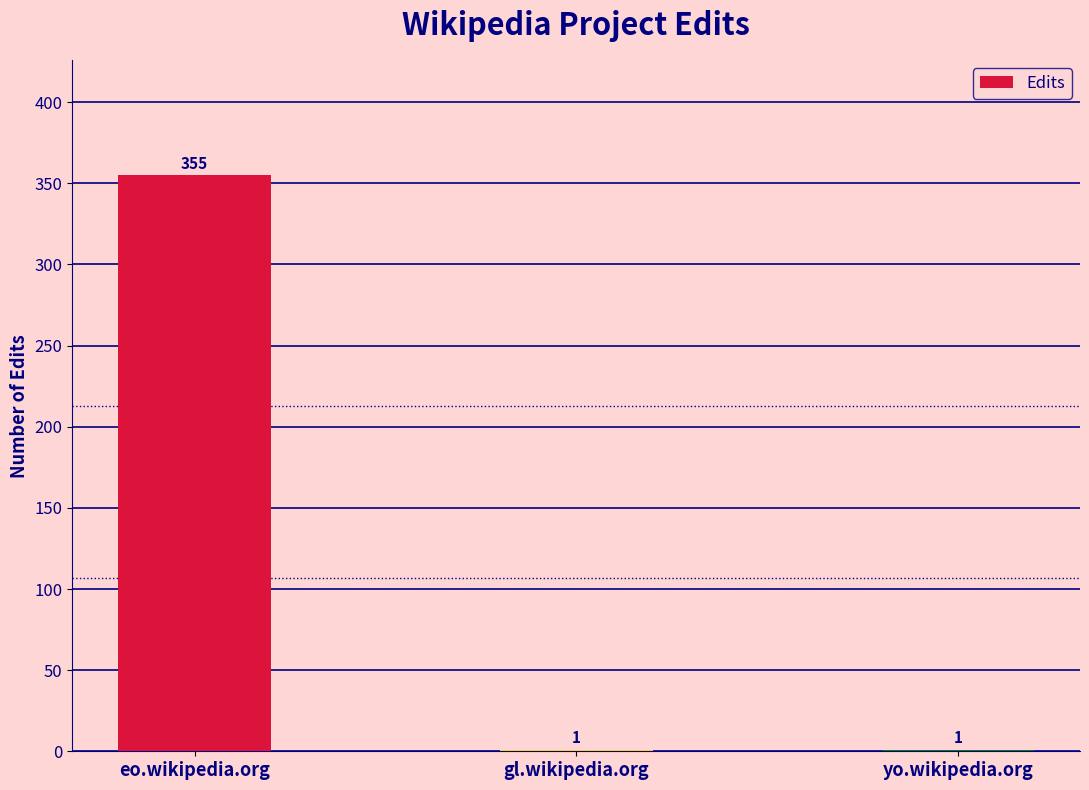

The value at yo.wikipedia.org is 1. True or false?

True